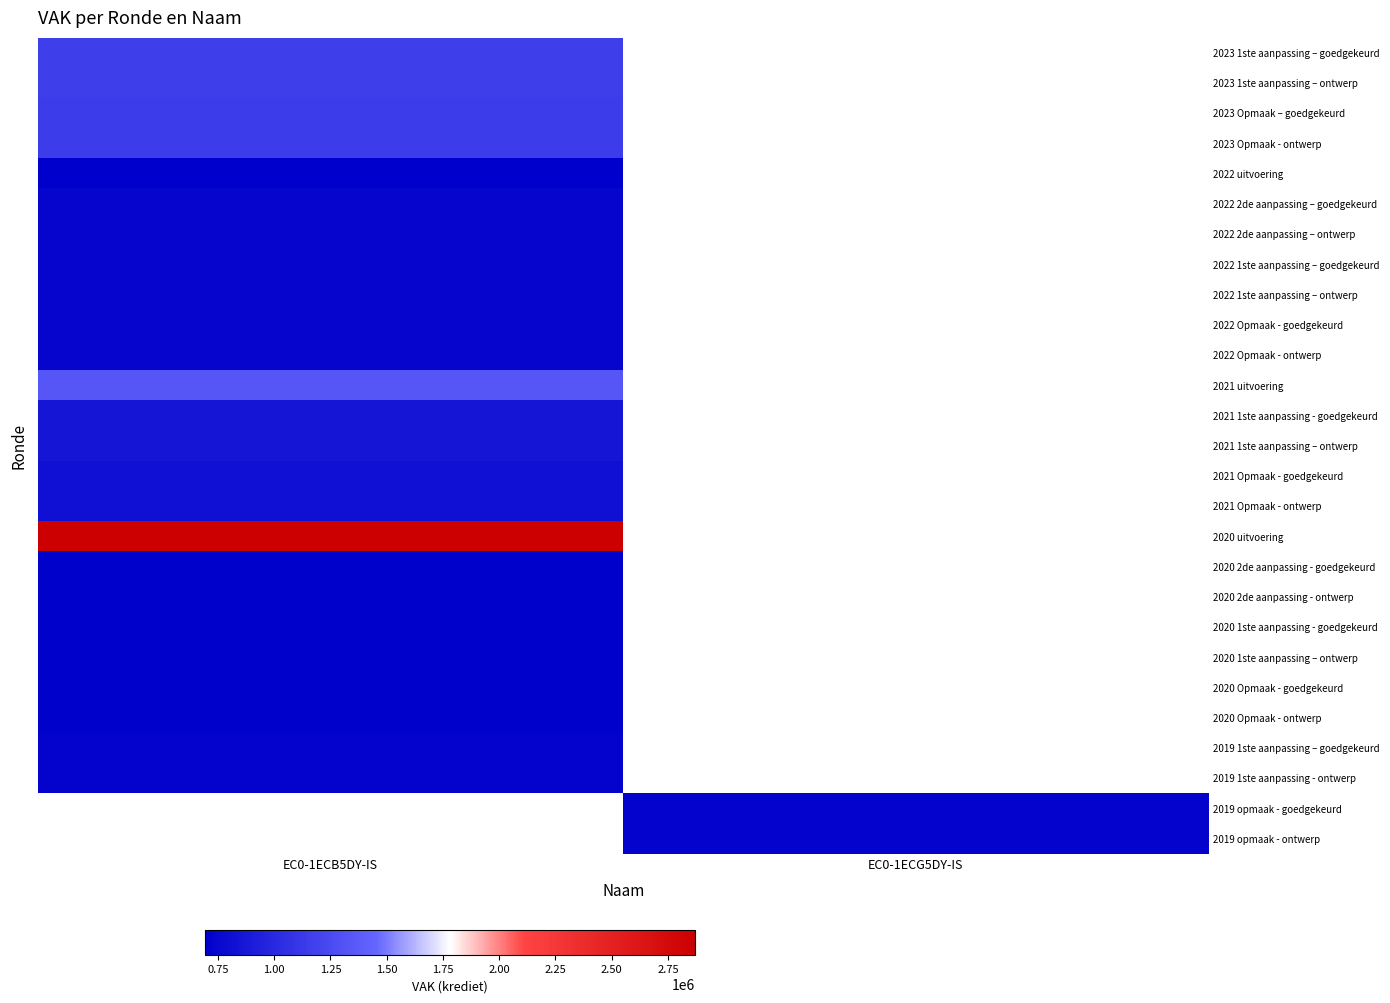

How many categories are shown in the chart?

2